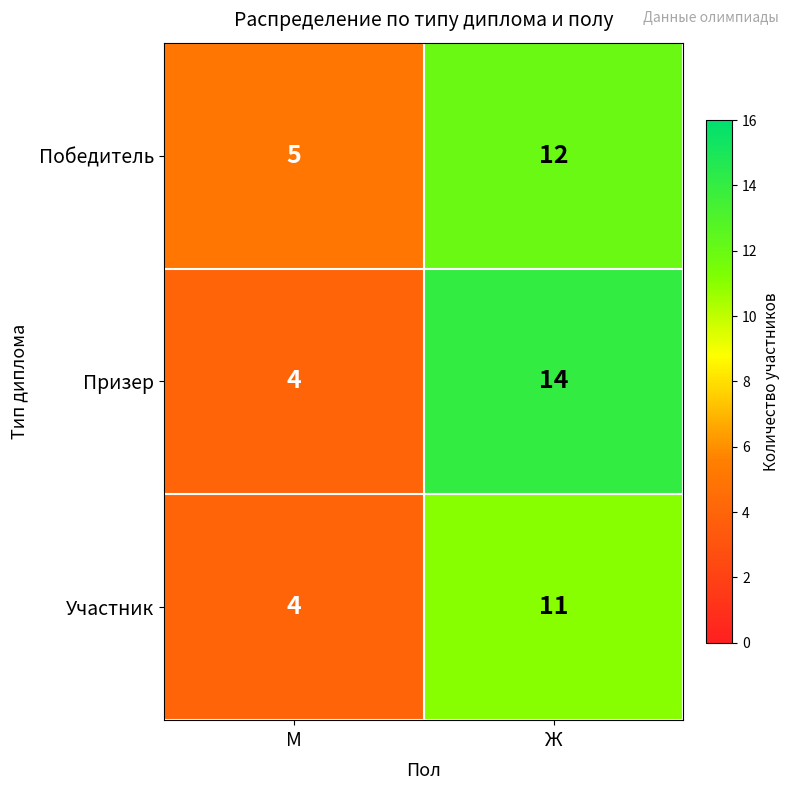

The value of Призер at Ж is 7. True or false?

False